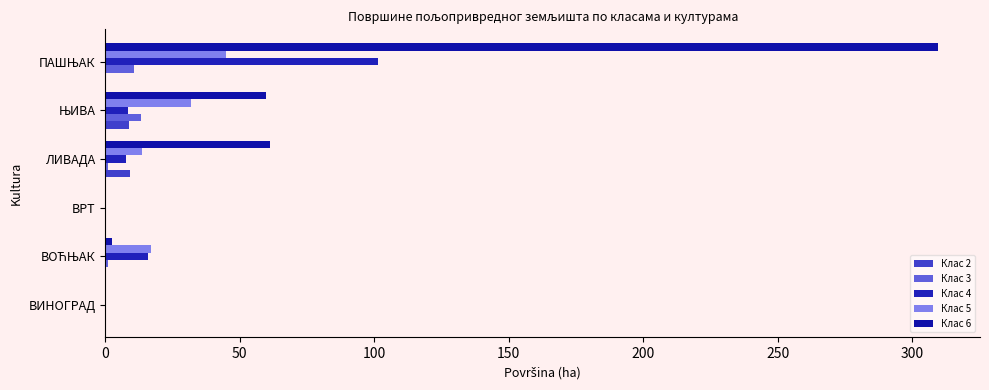

How many values in the Клас 2 series exceed 0?

4